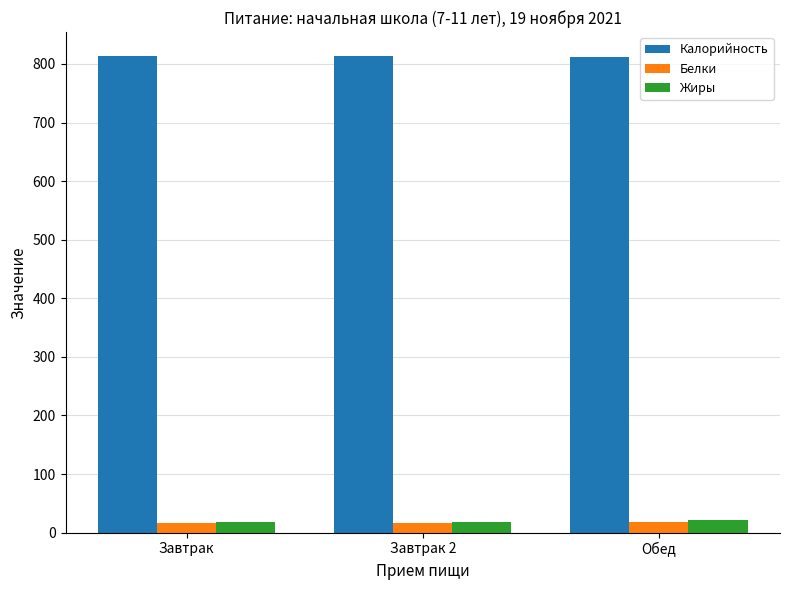

How many categories are shown in the chart?

3